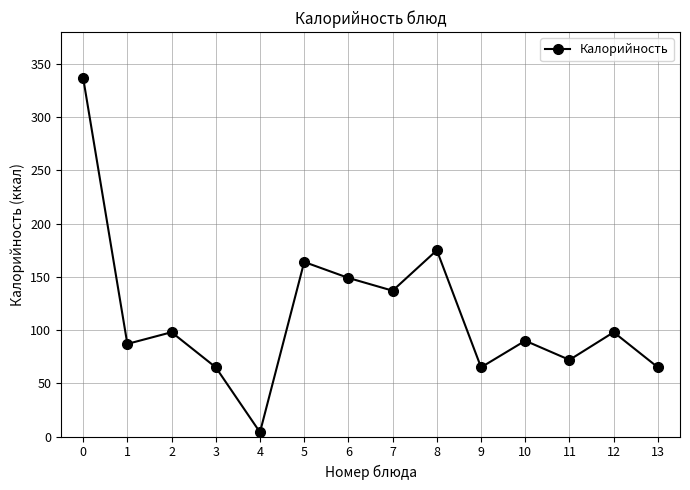

Reading right to left, what are all the values shown in this chart?

13=65	12=98	11=72	10=90	9=65	8=175	7=137	6=149	5=164	4=4	3=65	2=98	1=87	0=337